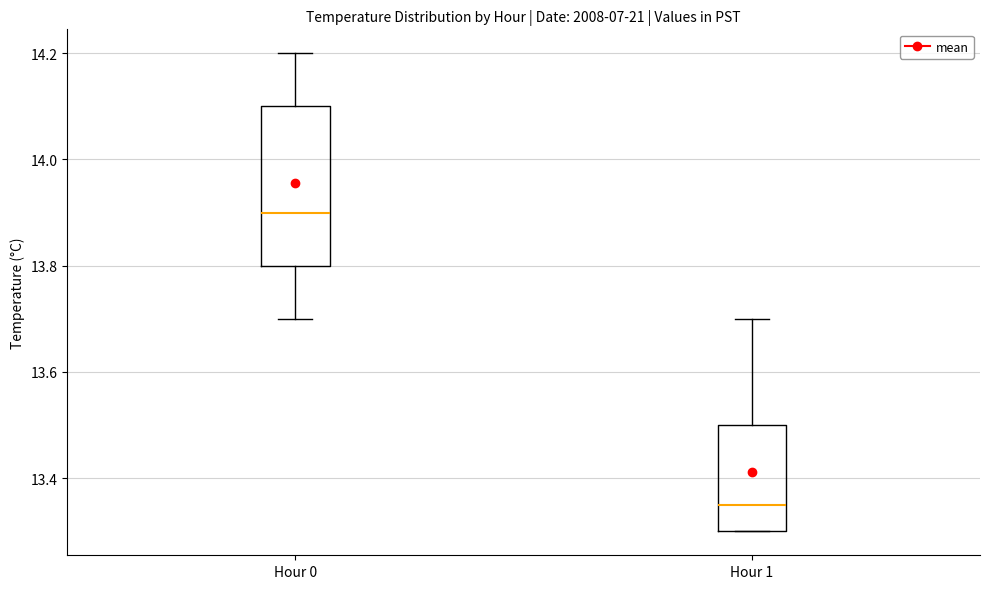

Which box's median line is the highest?

Hour 0